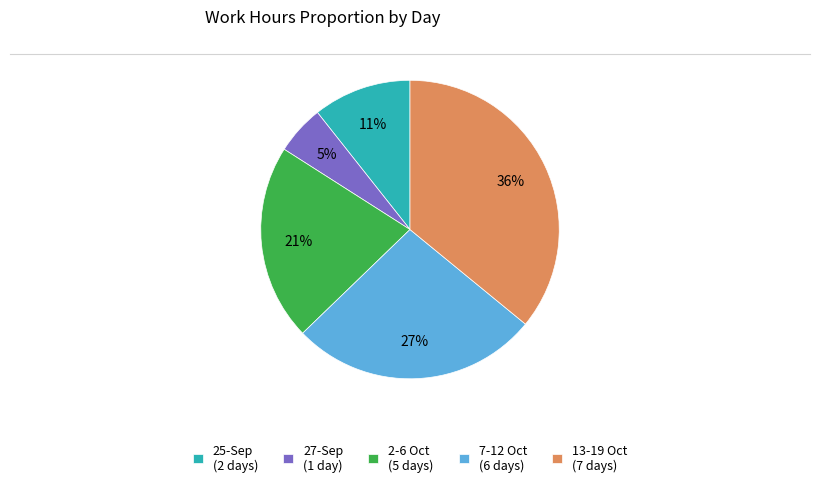

True or false: 7-12 Oct (6 days) accounts for 27% of the total.

True